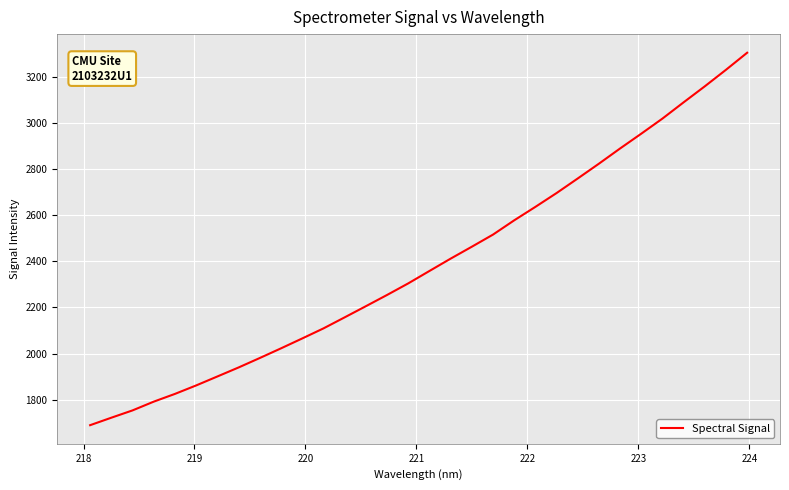

What is the smallest value displayed?

1688.9